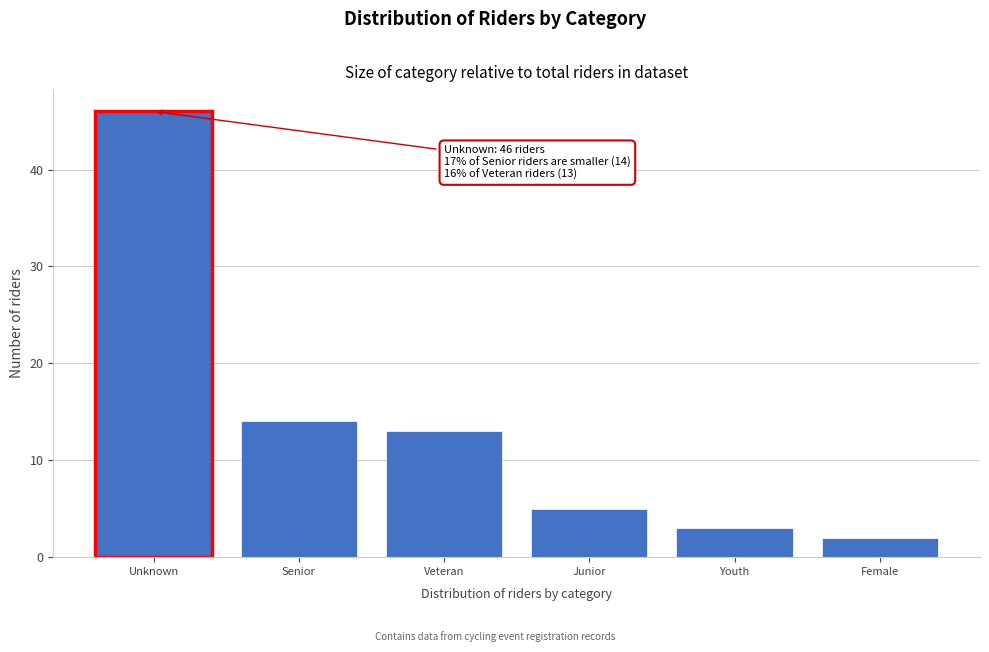

Reading left to right, transcribe all the data shown in this chart.

46	14	13	5	3	2